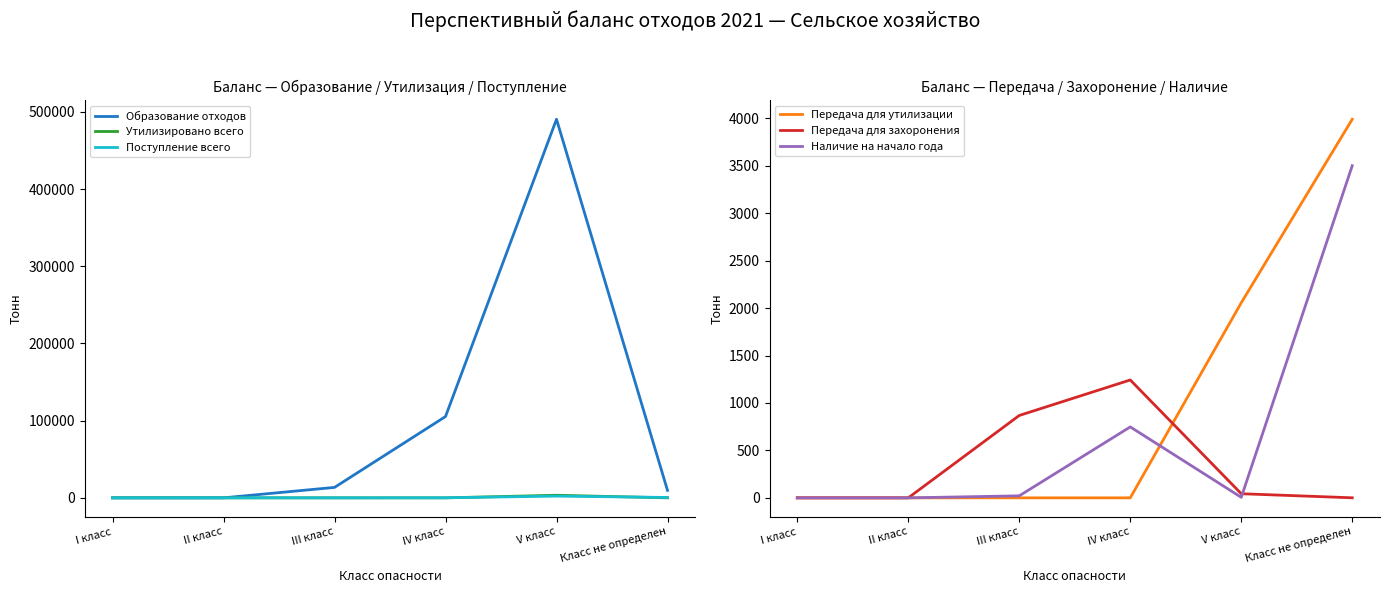

Is it true that Поступление всего equals 0.0 at I класс?

True